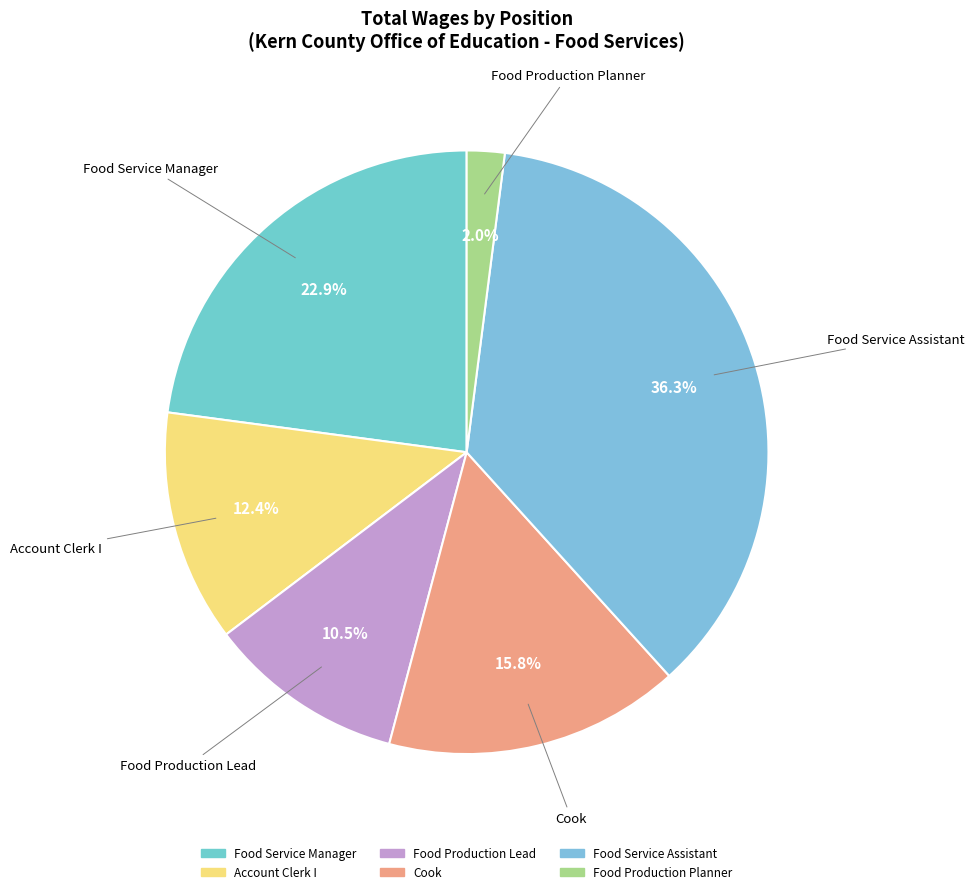

To the nearest percent, what is the average slice percentage?

17%